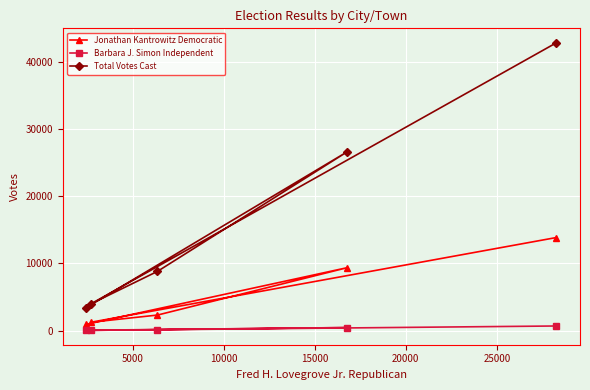

Which series has the largest total across all categories?

Total Votes Cast